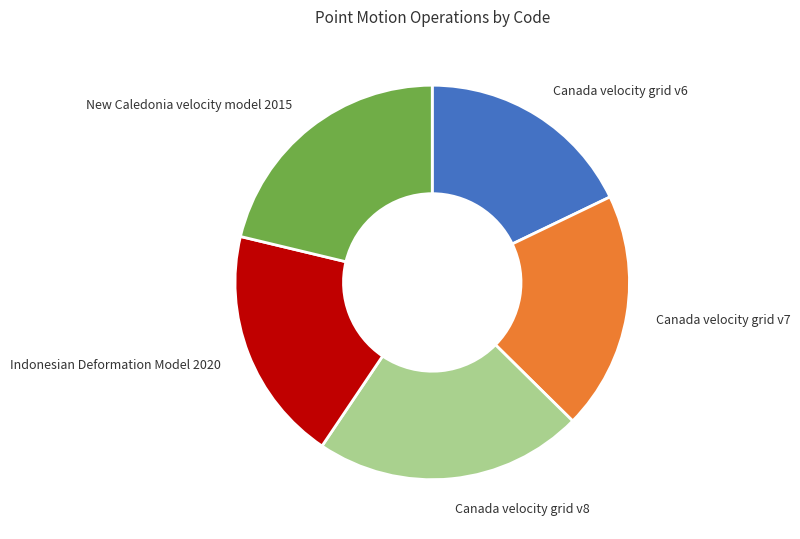

Count the number of slices in the pie.

5